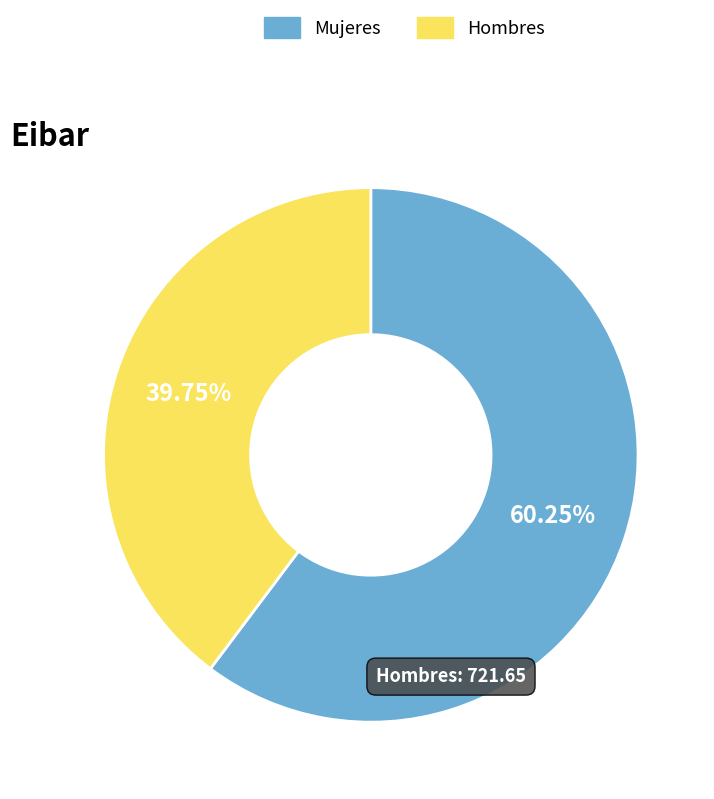

Do Mujeres and Hombres together represent more than half of the pie?

Yes